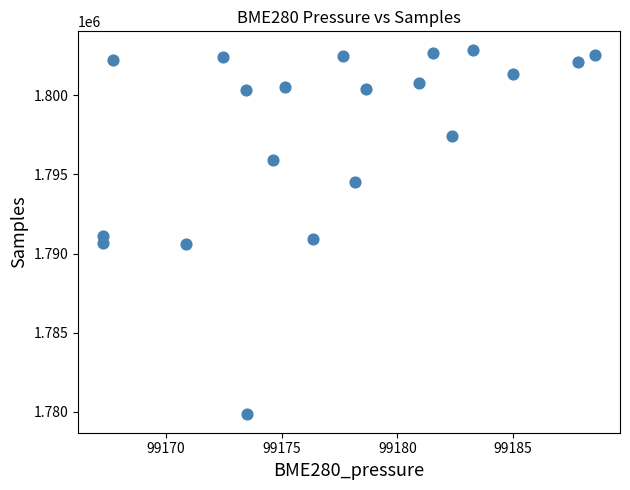

What is the range of Y values (max minus min)?

23055